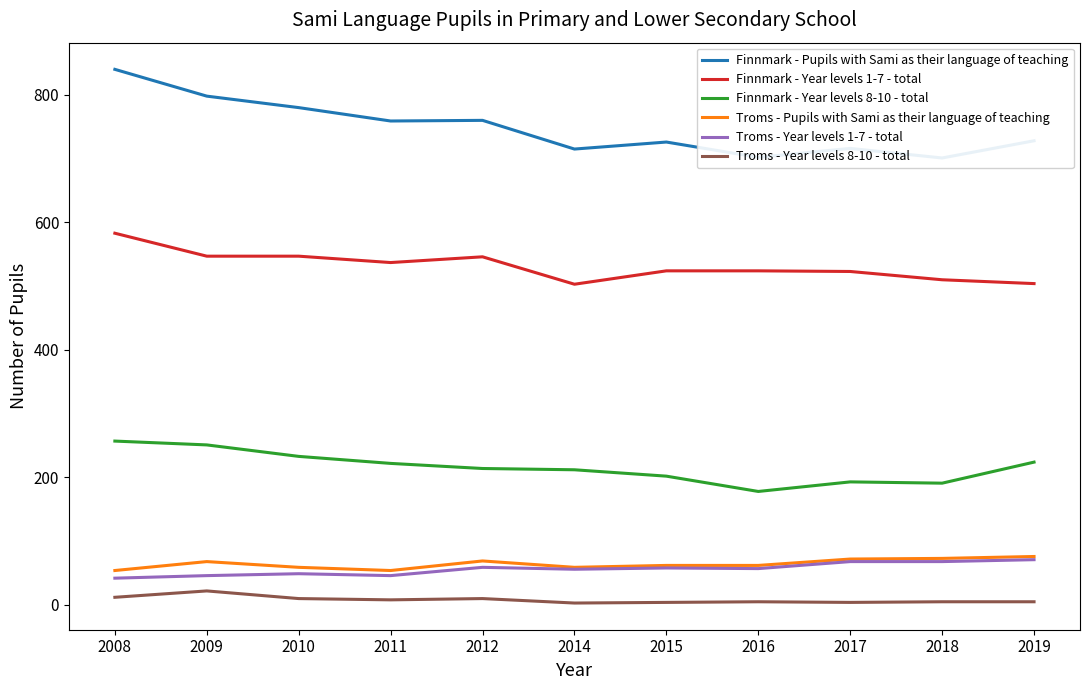

Rank the series by their maximum value, from highest to lowest.

Finnmark - Pupils with Sami as their language of teaching, Finnmark - Year levels 1-7 - total, Finnmark - Year levels 8-10 - total, Troms - Pupils with Sami as their language of teaching, Troms - Year levels 1-7 - total, Troms - Year levels 8-10 - total